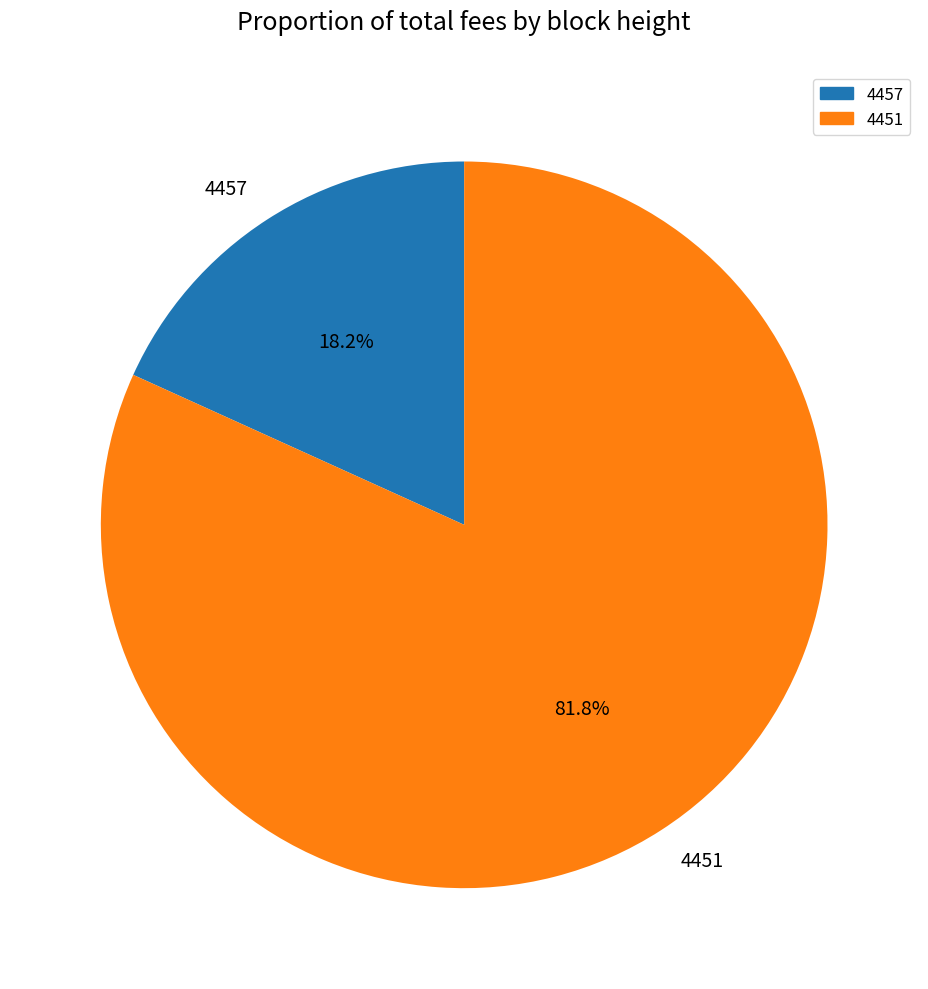

What is the largest slice in the pie chart?

4451